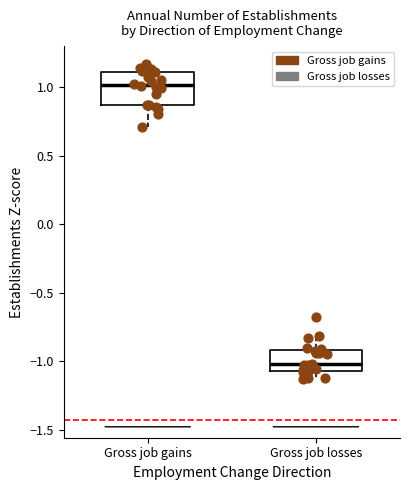

Which box's median line is the highest?

Gross job gains